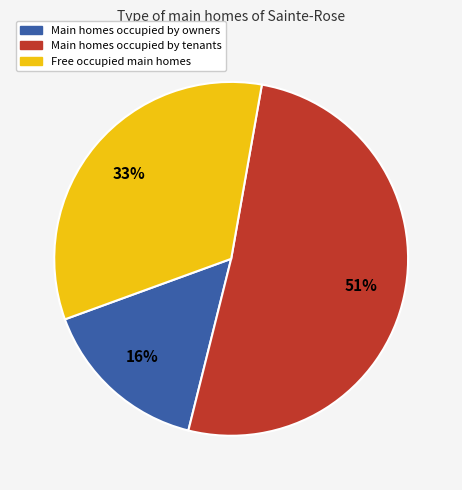

To the nearest percent, what is the average slice percentage?

33%